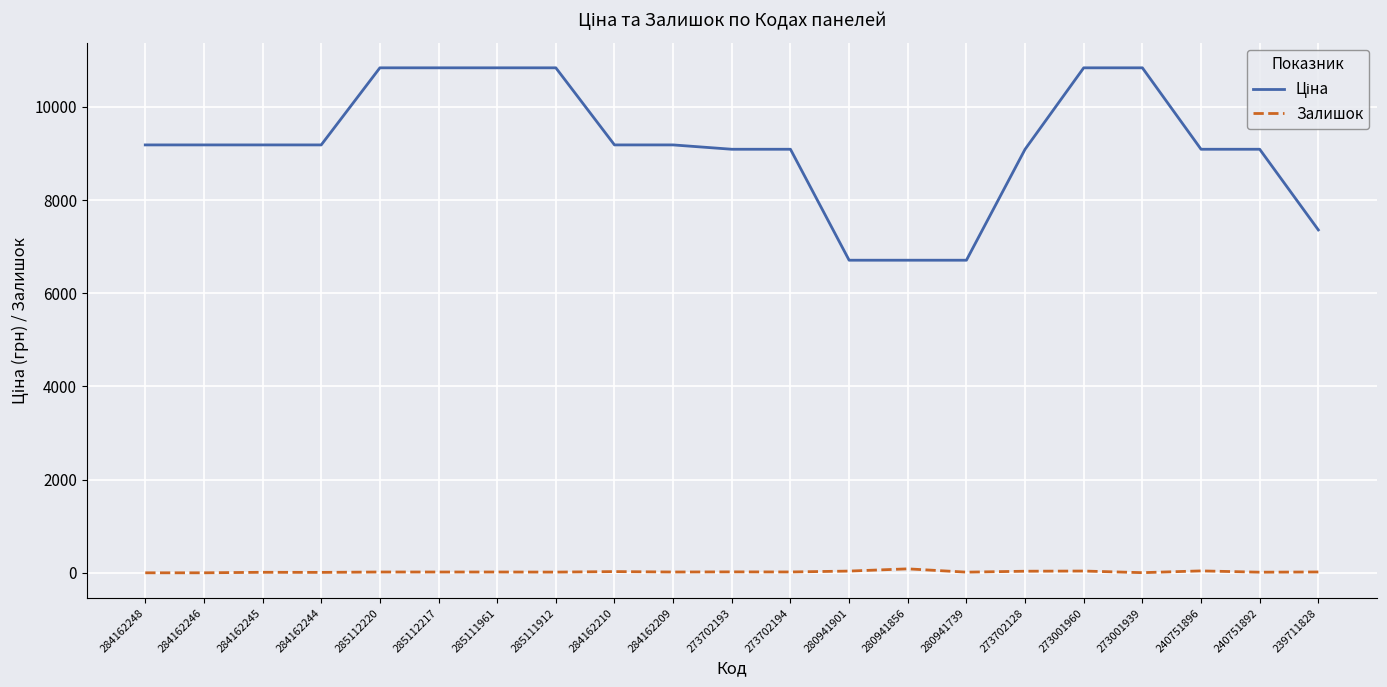

Is it true that Залишок equals 9.0 at 284162244?

True